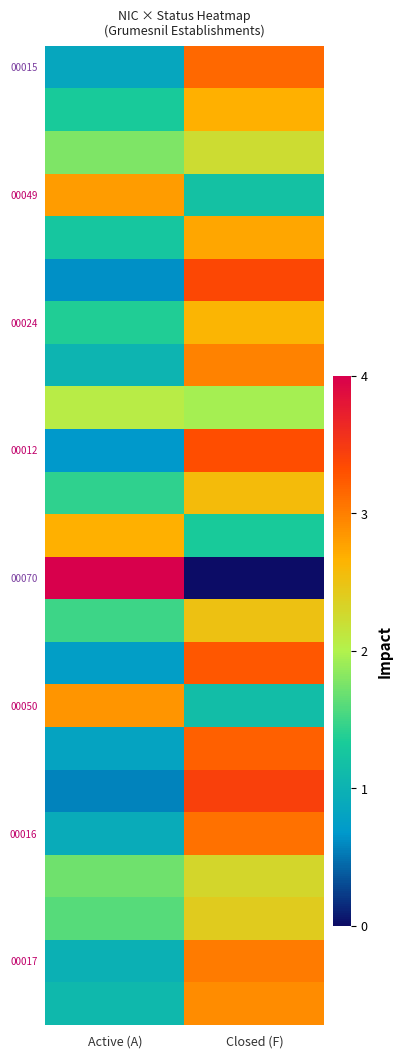

What is the greatest value displayed?

4.0